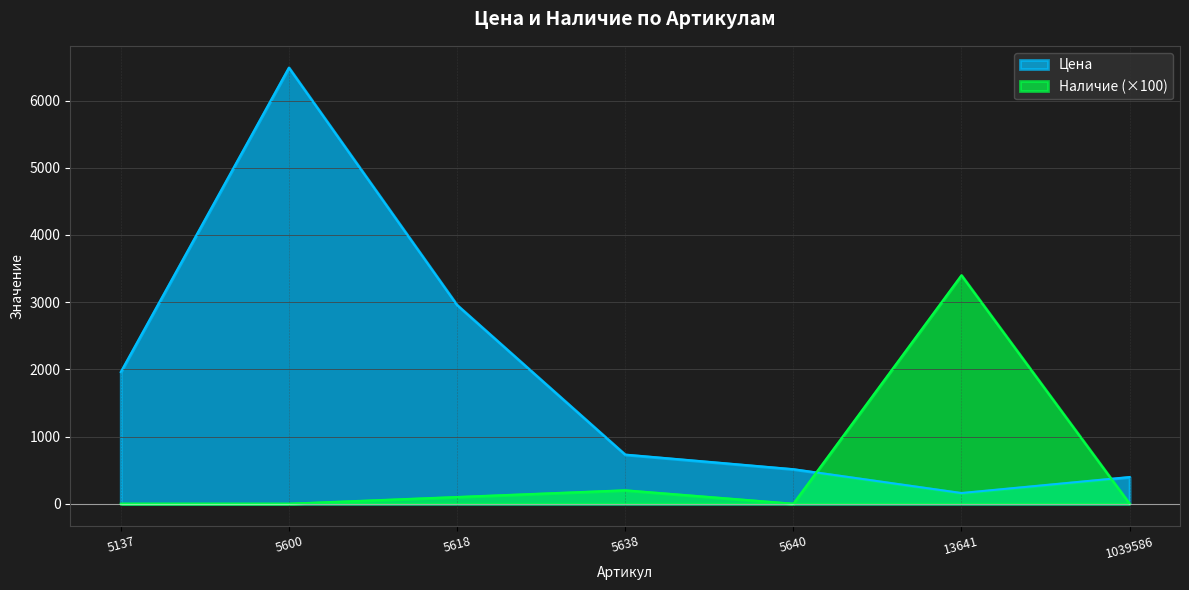

How many interior local peaks does the Наличие series have?

2